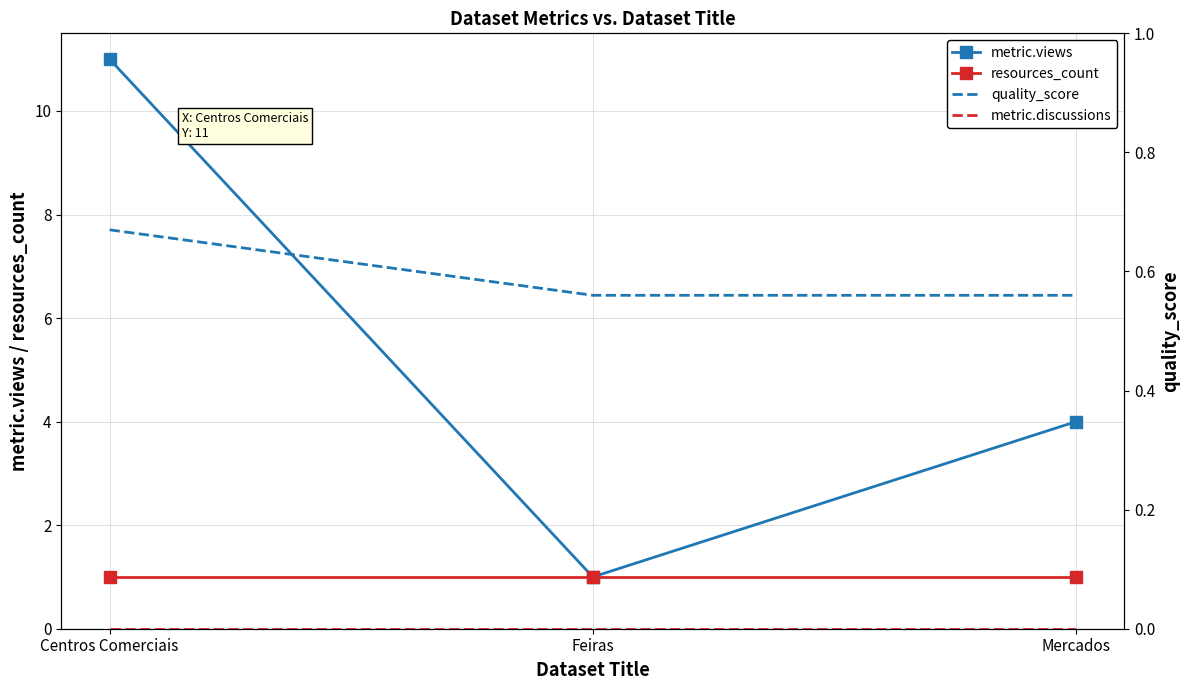

What is the lowest value of the metric.views series?

1